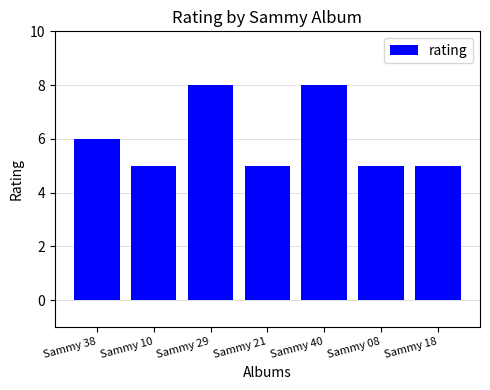

Reading left to right, list all the values displayed in this chart.

6	5	8	5	8	5	5